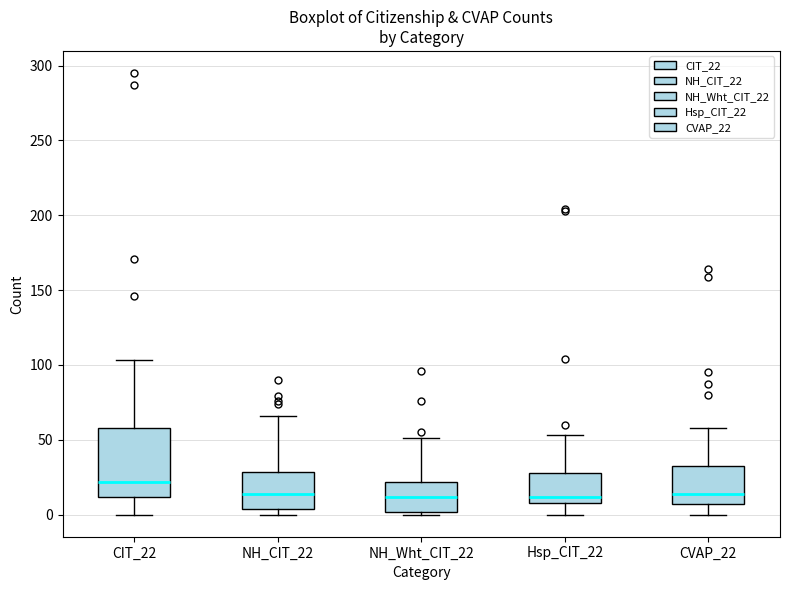

Reading left to right, read every box against the y-axis: the position of its median line, the range the box covers, and the ends of its whiskers. The values are not printed on the chart, so give them approximately, as read against the axis.

CIT_22: median 20, box 10 to 60, whiskers 0 to 105
NH_CIT_22: median 15, box 5 to 30, whiskers 0 to 65
NH_Wht_CIT_22: median 10, box 0 to 20, whiskers 0 (just below the box's lower edge) to 50
Hsp_CIT_22: median 10 (just above the box's lower edge), box 10 to 30, whiskers 0 to 55
CVAP_22: median 15, box 5 to 30, whiskers 0 to 60